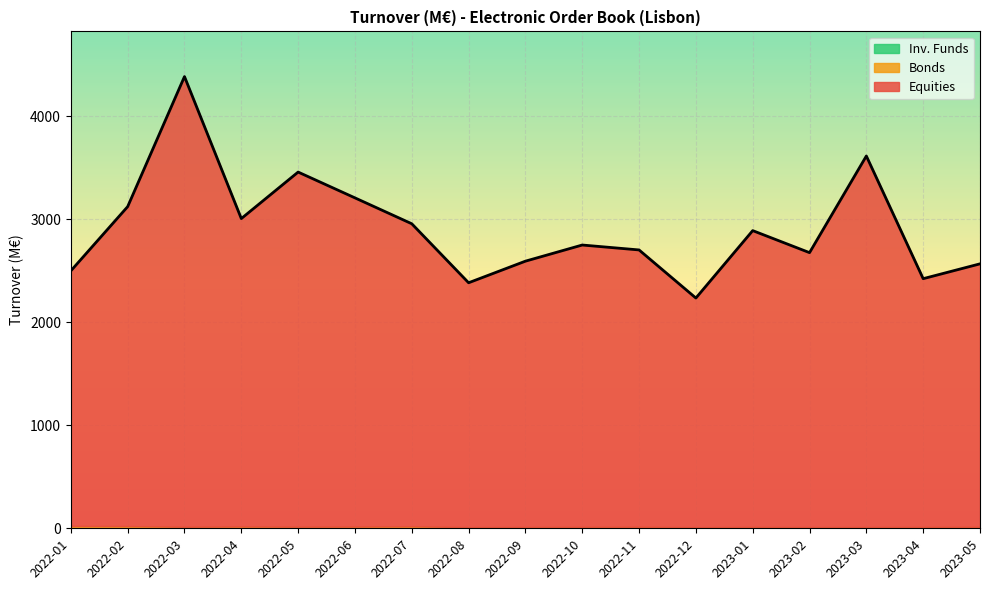

Which category has the lowest value in the Equities series?

2022-12